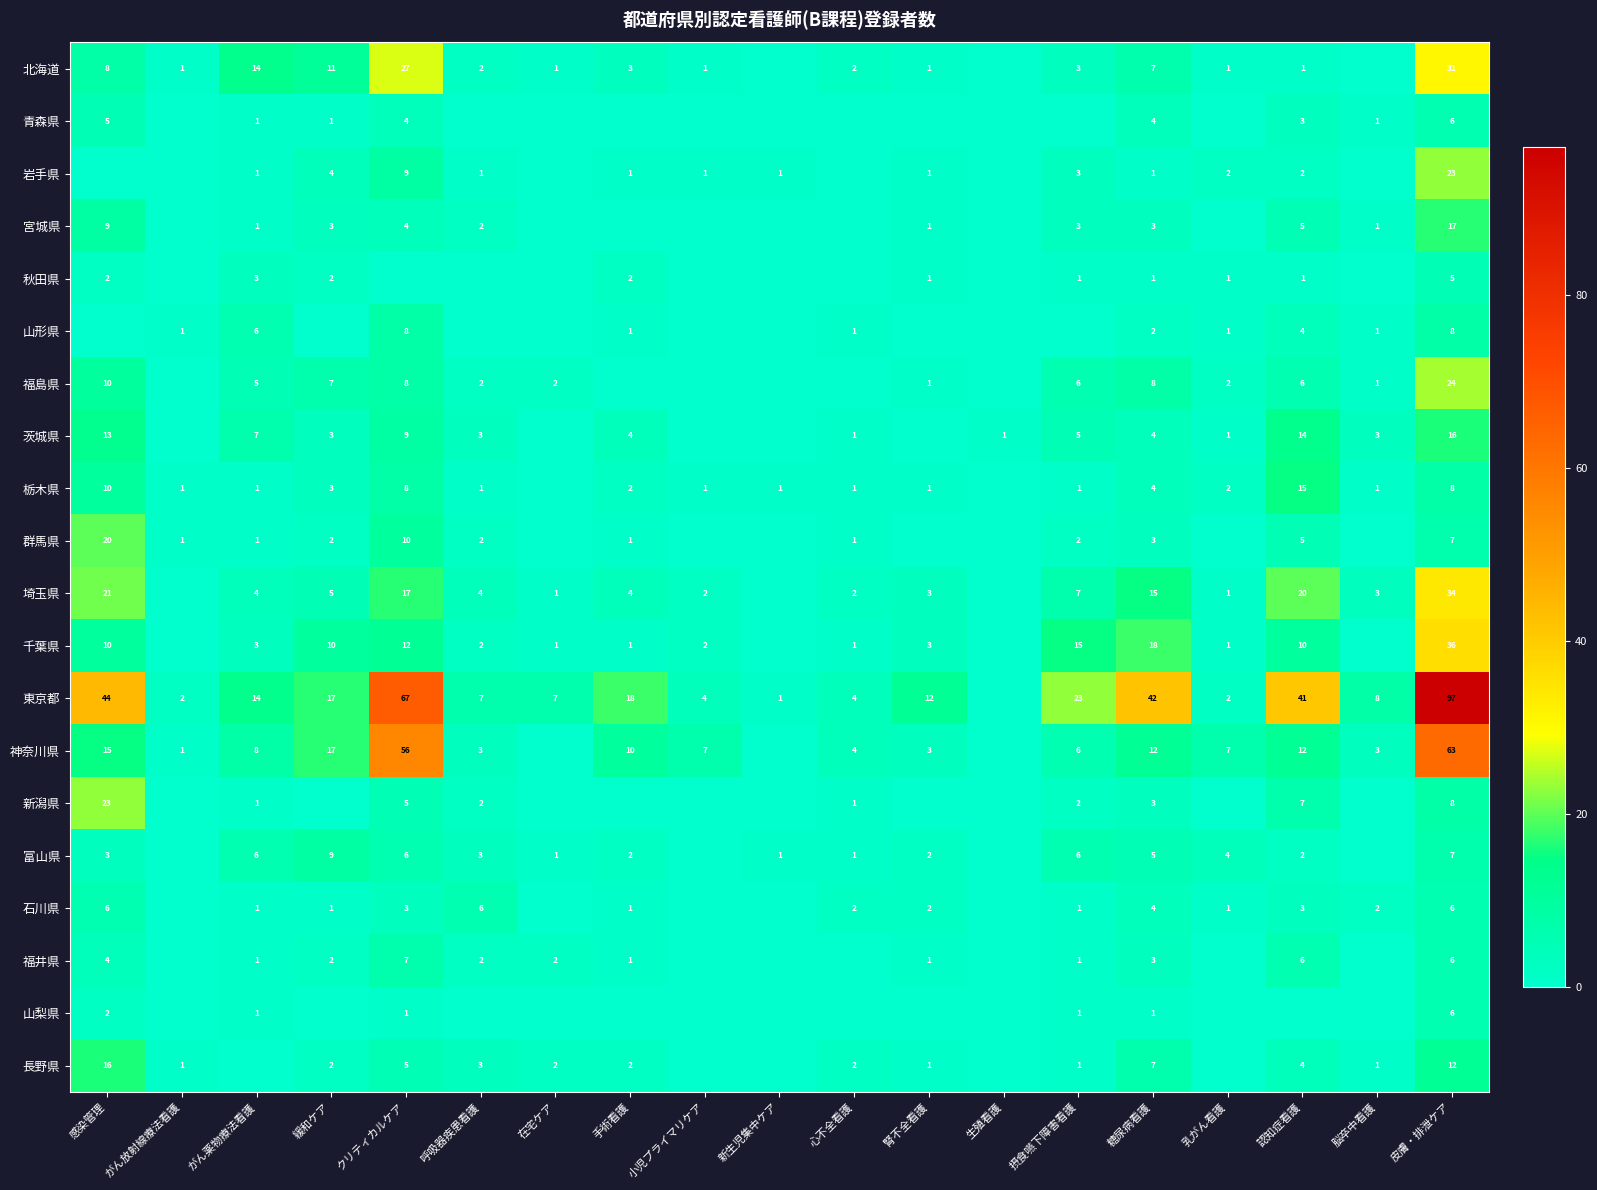

What is the difference between the 北海道 values at クリティカルケア and 在宅ケア?

26